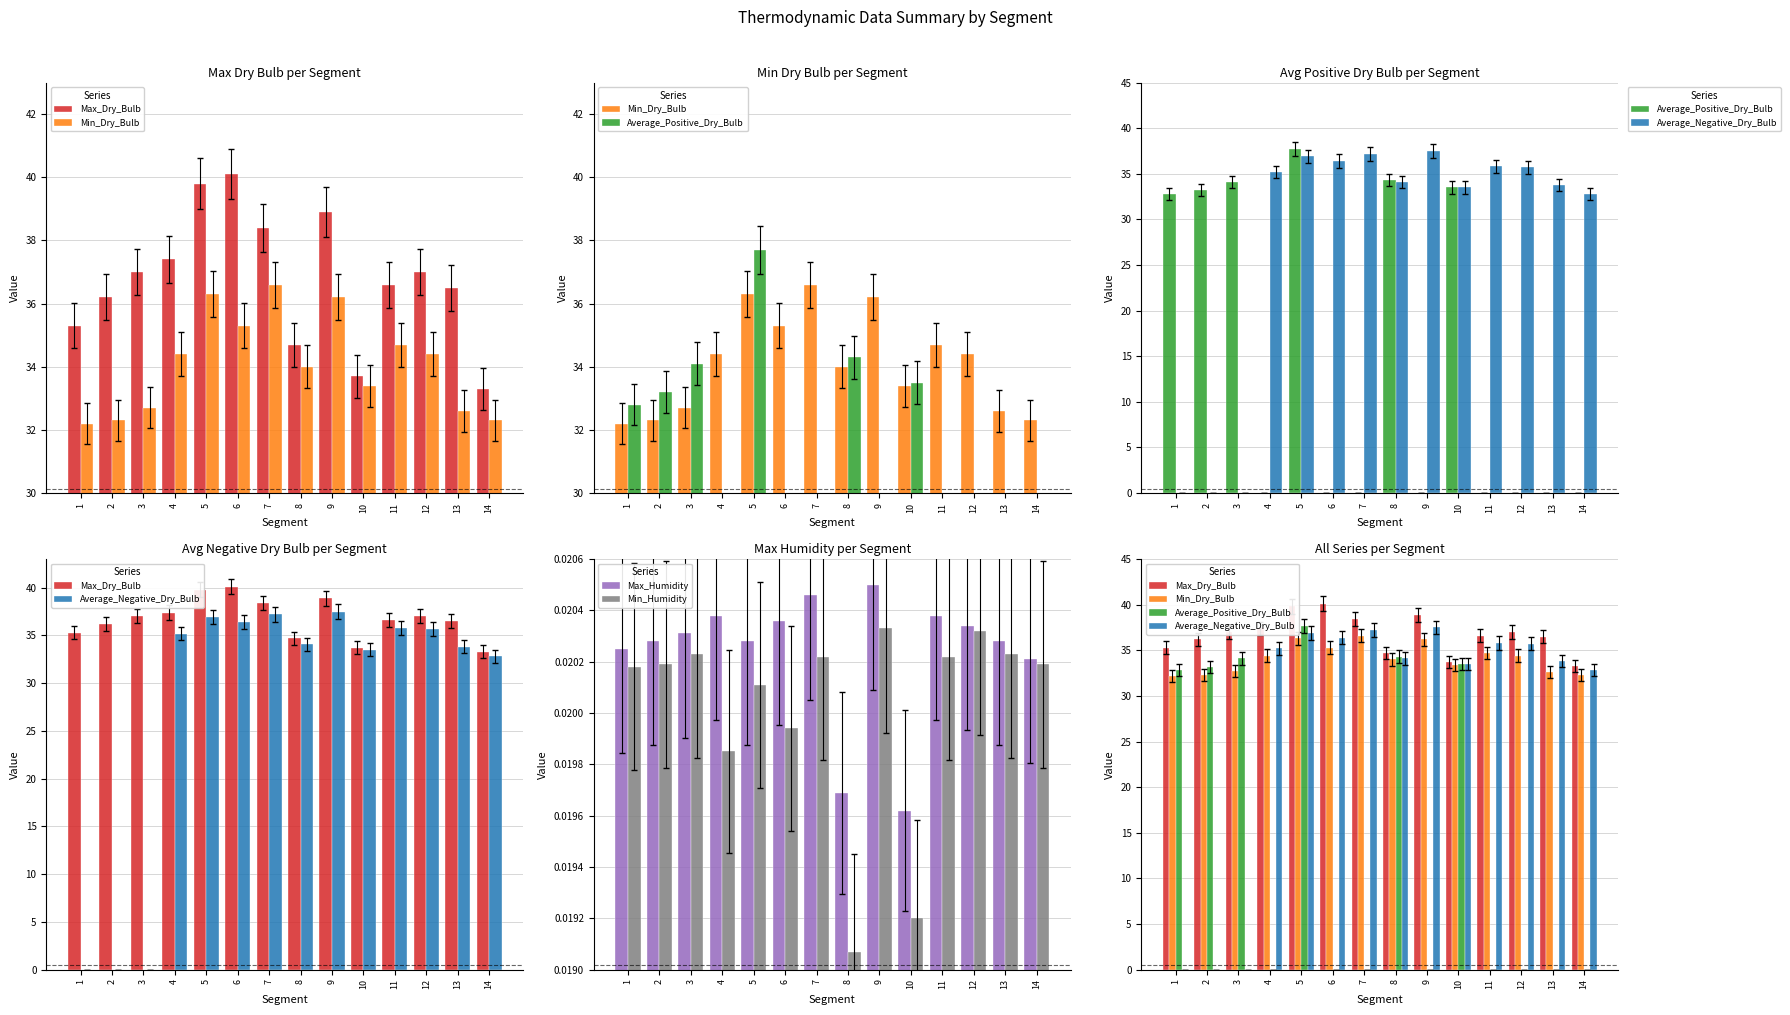

At 3, list the series in order from largest to smallest.

Max_Dry_Bulb, Average_Positive_Dry_Bulb, Min_Dry_Bulb, Max_Humidity, Min_Humidity, Average_Negative_Dry_Bulb